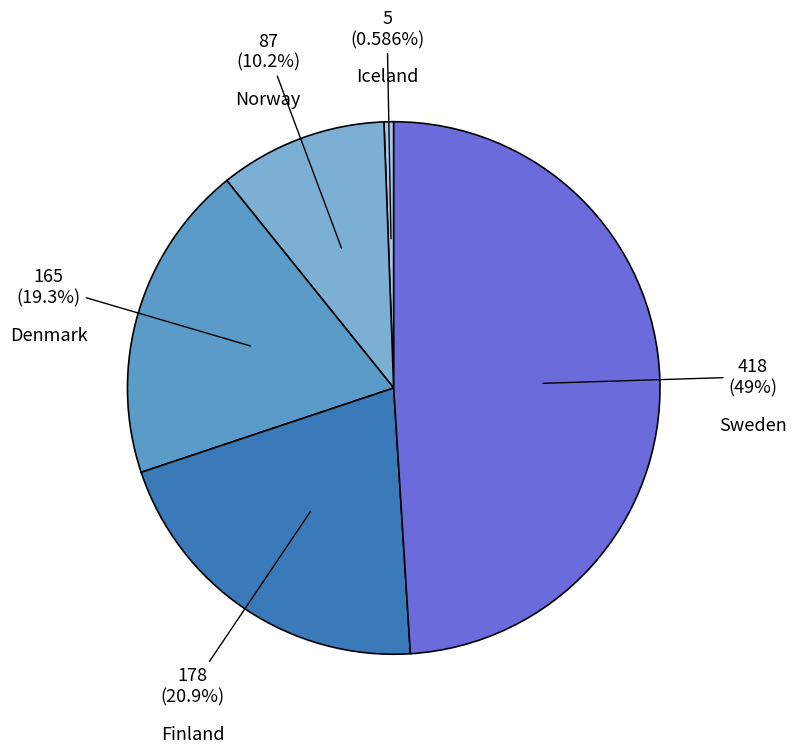

Is it true that Iceland is 11% of the pie?

False